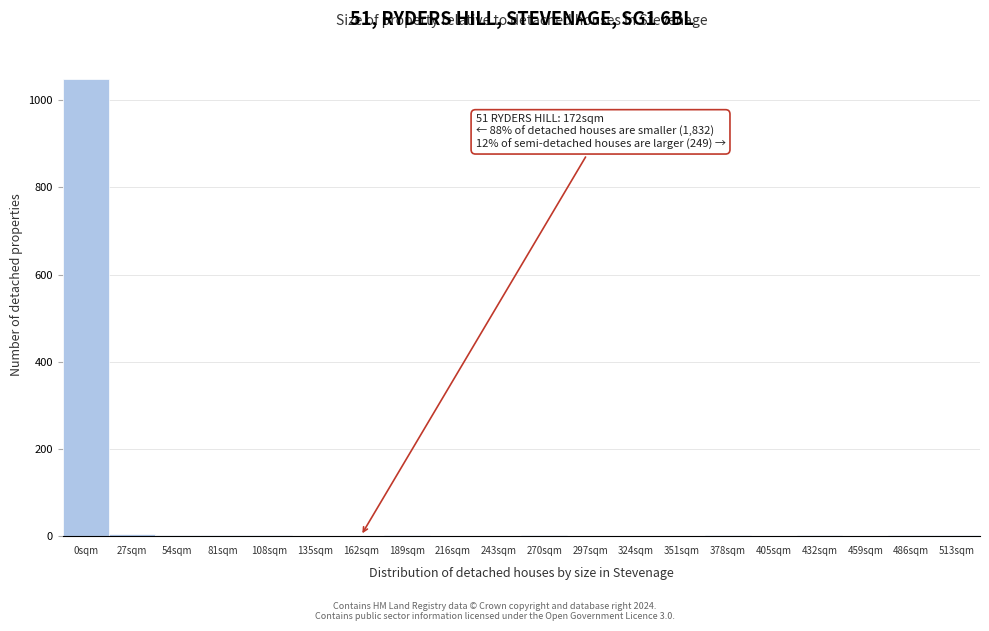

The value at 0sqm is 1783. True or false?

False